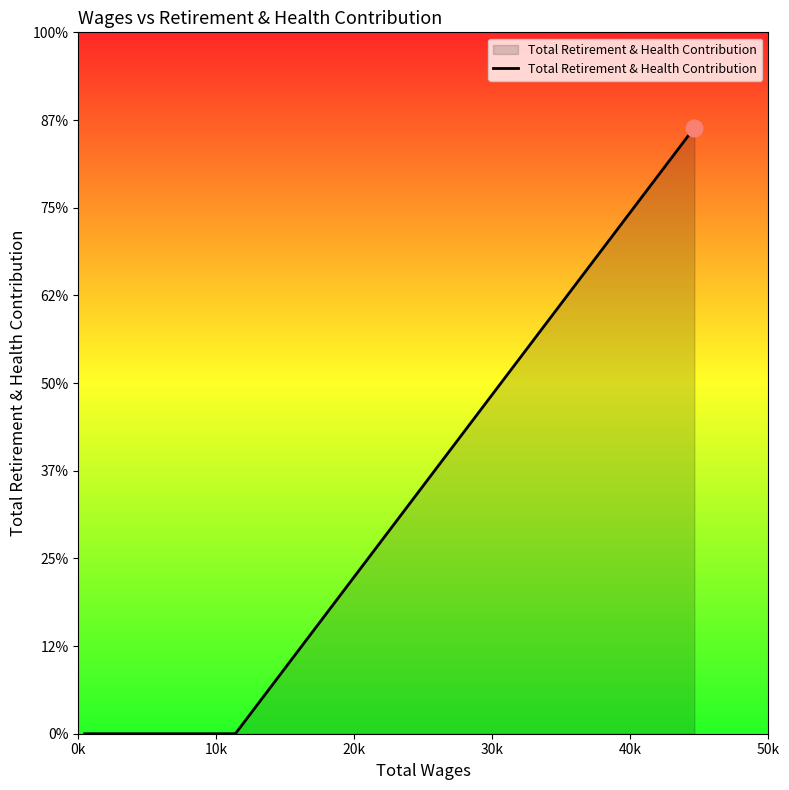

Does the chart display data point markers on the line(s)?

No